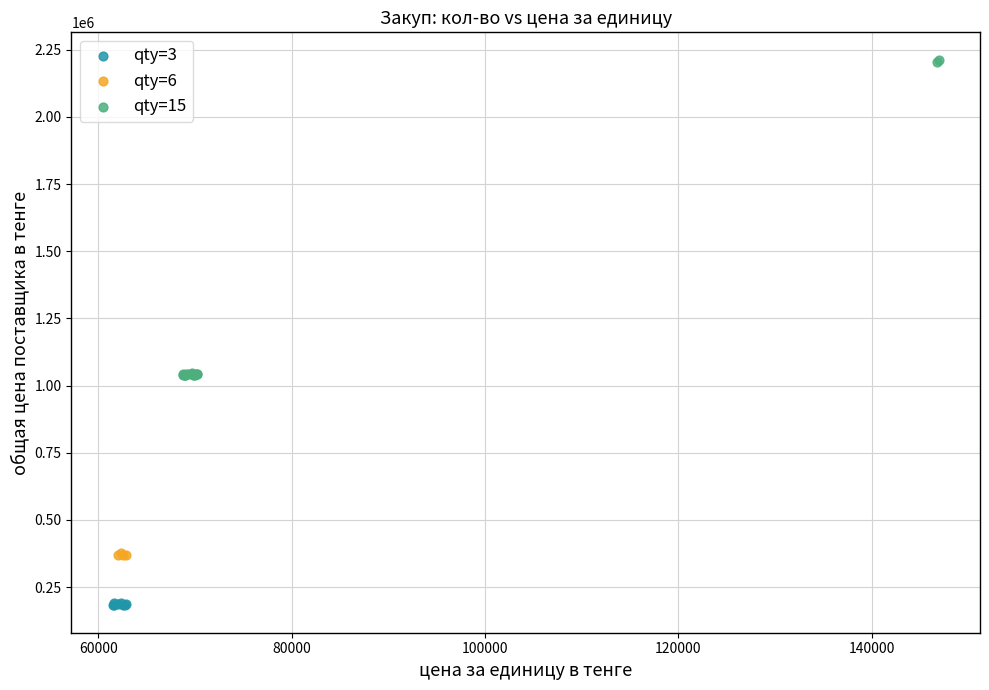

Which series has the largest Y range (max minus min)?

qty=15